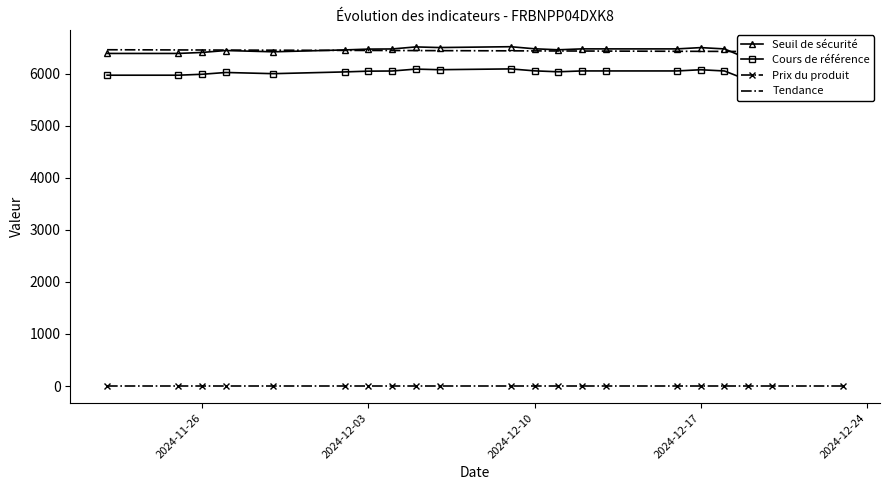

True or false: Cours de référence and Seuil de sécurité intersect in this chart.

False